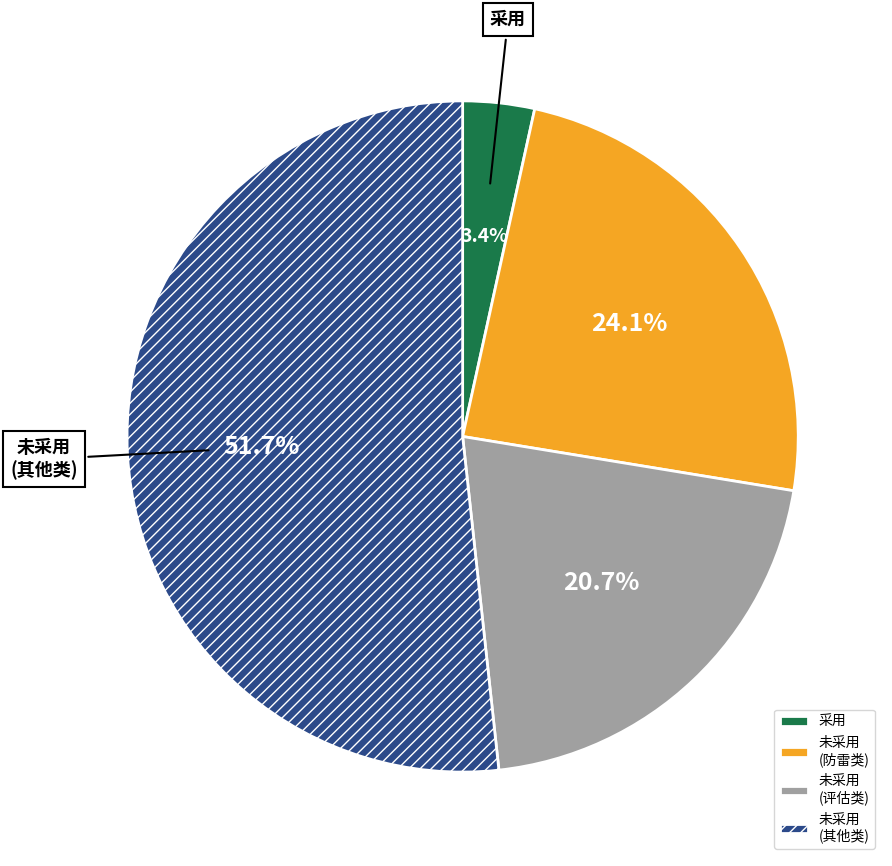

How many segments does this pie chart have?

4